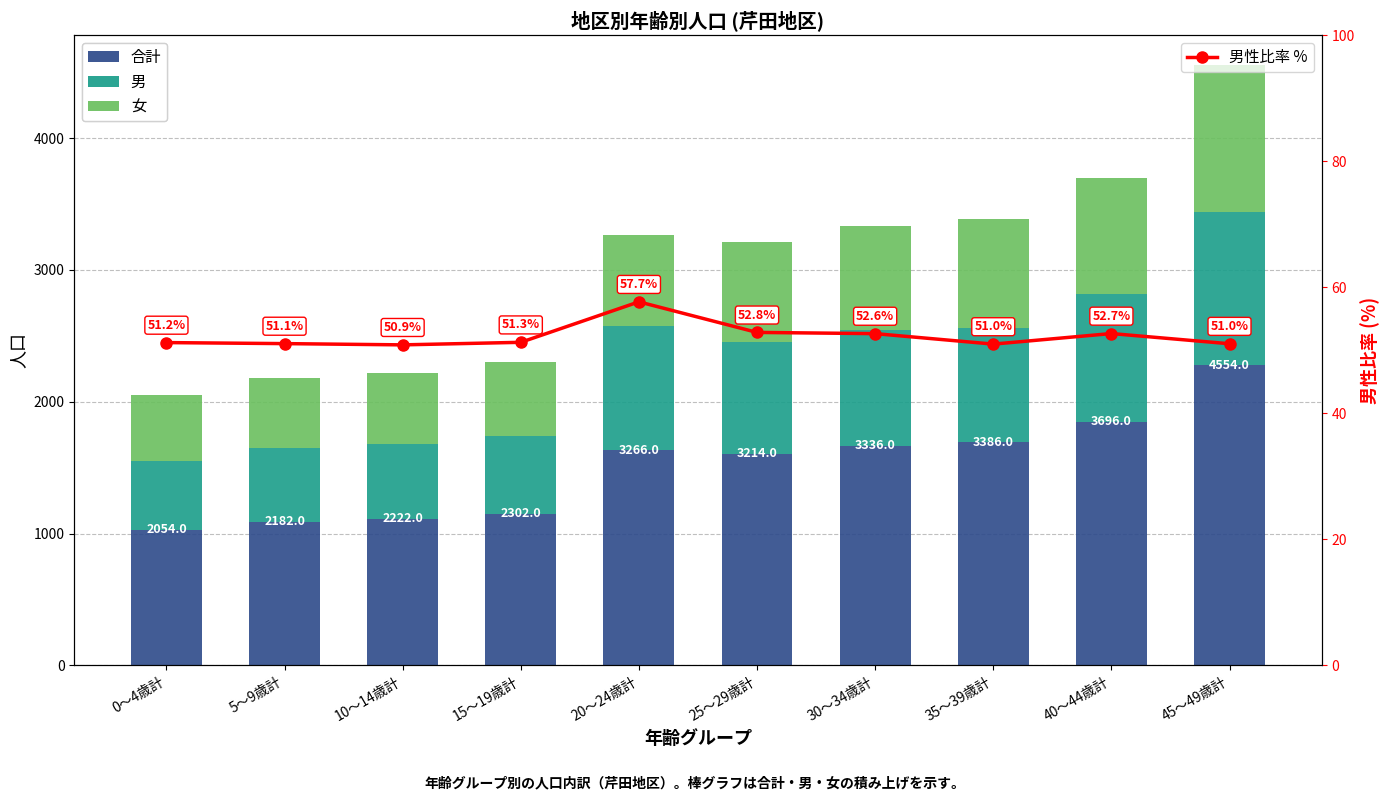

Where does the 男性比率 % series first go above 51?

0～4歳計